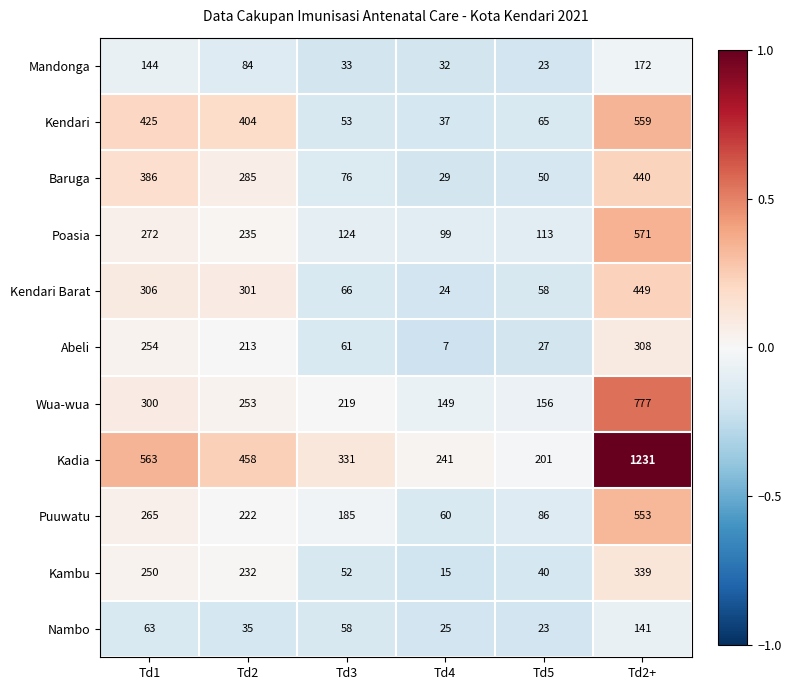

Which category has the highest value in the Abeli series?

Td2+